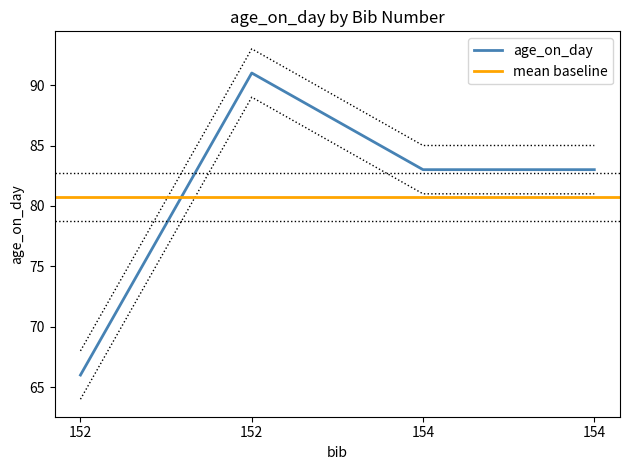

Reading left to right, what are all the values shown in this chart?

152=66	152=91	154=83	154=83